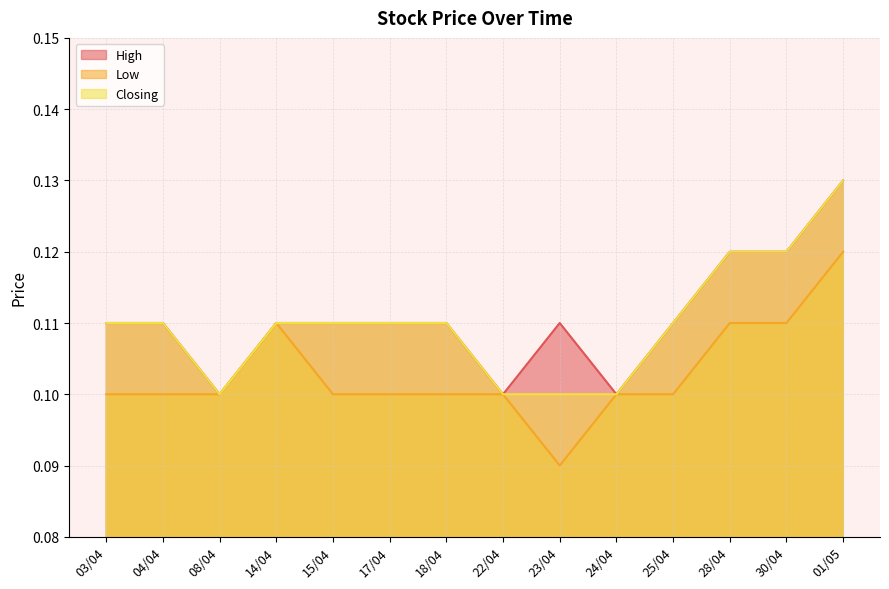

In Low, how many points are higher than both neighbors (excluding endpoints)?

1